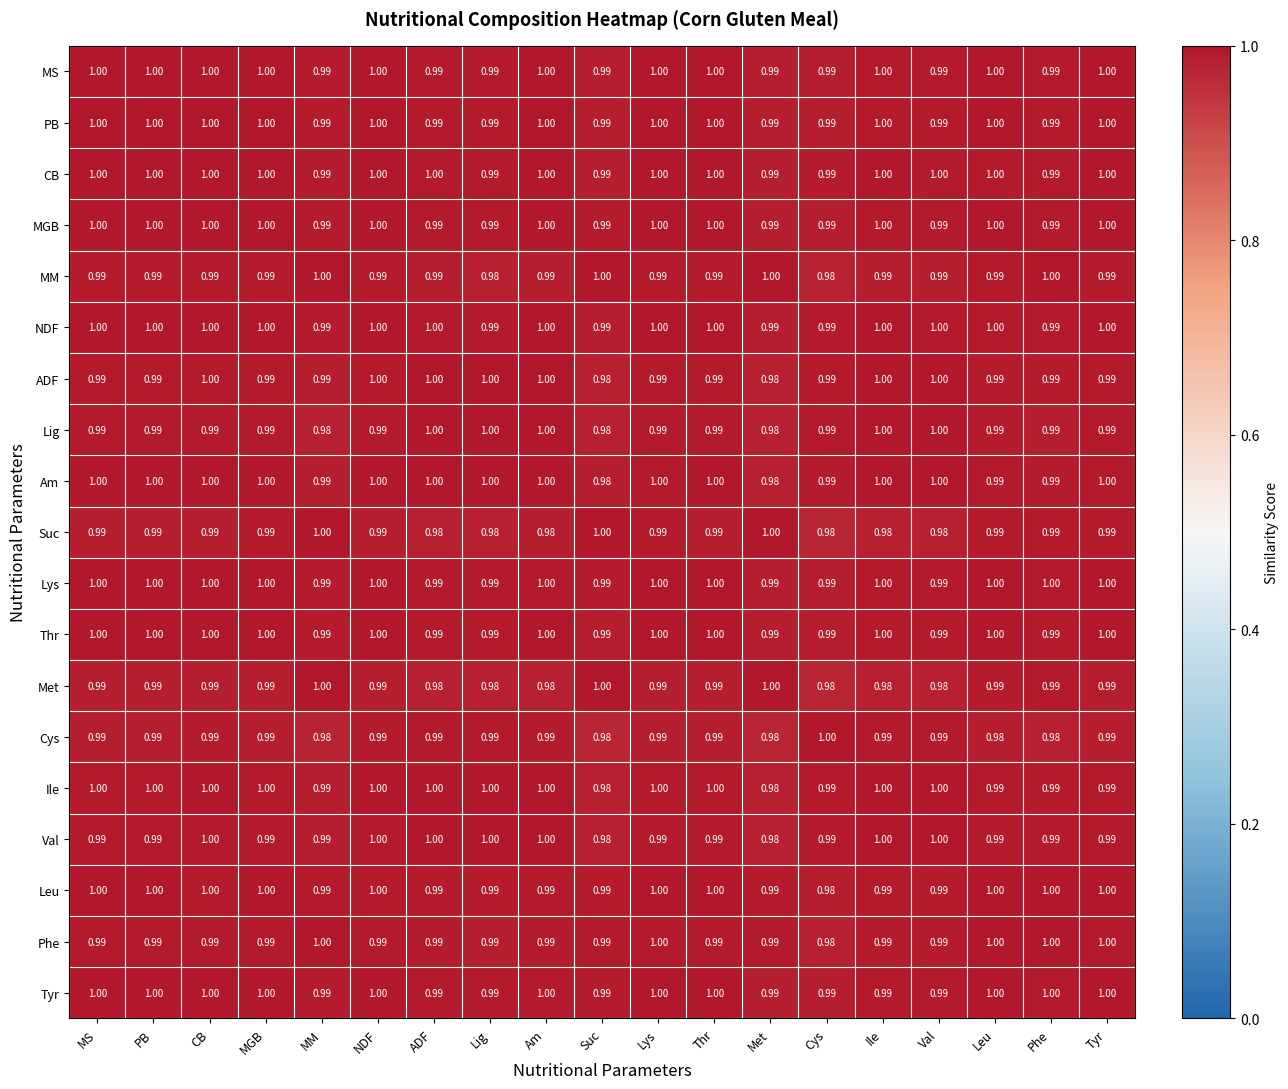

Is the value of Lig at NDF greater than the value of NDF at ADF?

No